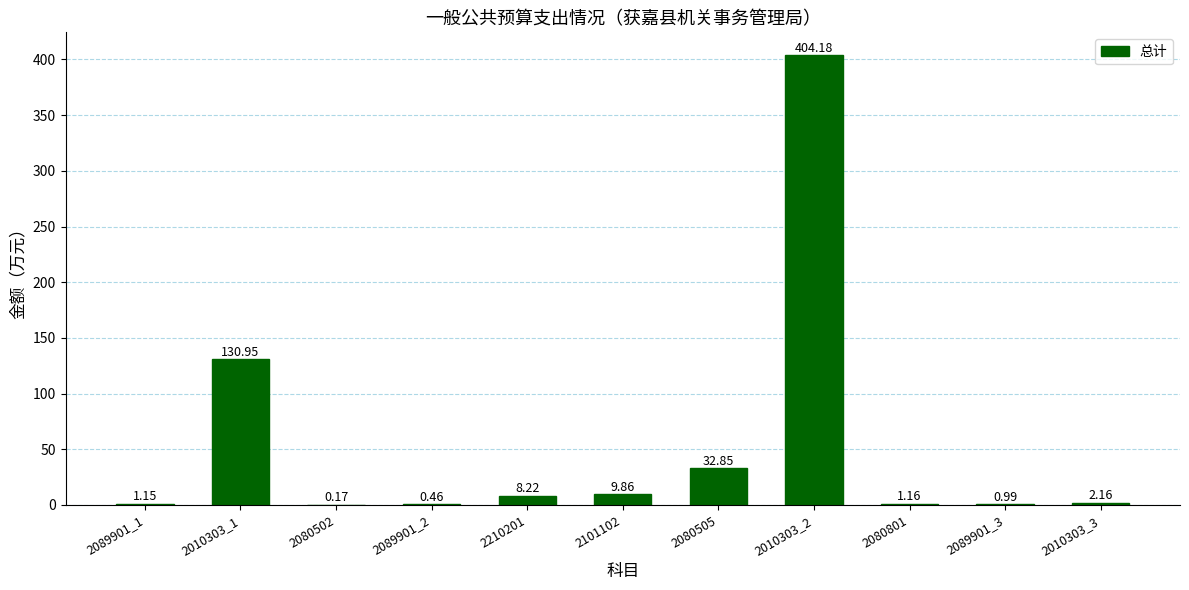

Which label corresponds to the largest value in the chart?

2010303_2